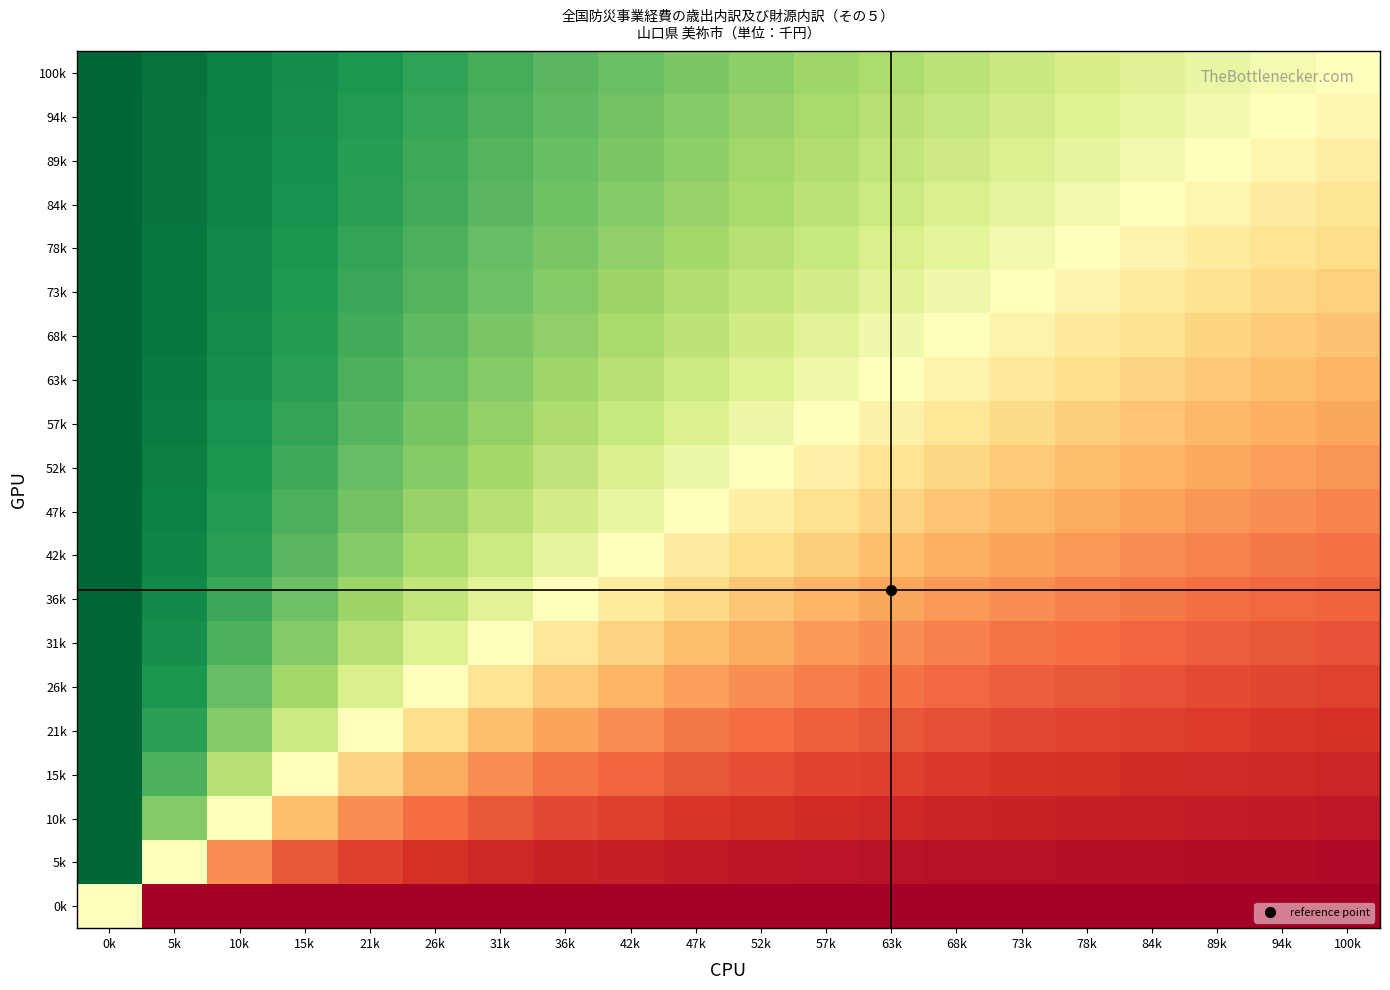

Reading left to right, extract all data points from this chart.

100k: 0k=1.0	5k=0.9	10k=0.9	15k=0.8	21k=0.8	26k=0.7	31k=0.7	36k=0.6	42k=0.6	47k=0.5	52k=0.5	57k=0.4	63k=0.4	68k=0.3	73k=0.3	78k=0.2	84k=0.2	89k=0.1	94k=0.1	100k=0.0
94k: 0k=1.0	5k=0.9	10k=0.9	15k=0.8	21k=0.8	26k=0.7	31k=0.7	36k=0.6	42k=0.6	47k=0.5	52k=0.4	57k=0.4	63k=0.3	68k=0.3	73k=0.2	78k=0.2	84k=0.1	89k=0.1	94k=0.0	100k=-0.1
89k: 0k=1.0	5k=0.9	10k=0.9	15k=0.8	21k=0.8	26k=0.7	31k=0.6	36k=0.6	42k=0.5	47k=0.5	52k=0.4	57k=0.4	63k=0.3	68k=0.2	73k=0.2	78k=0.1	84k=0.1	89k=0.0	94k=-0.1	100k=-0.1
84k: 0k=1.0	5k=0.9	10k=0.9	15k=0.8	21k=0.8	26k=0.7	31k=0.6	36k=0.6	42k=0.5	47k=0.4	52k=0.4	57k=0.3	63k=0.2	68k=0.2	73k=0.1	78k=0.1	84k=0.0	89k=-0.1	94k=-0.1	100k=-0.2
78k: 0k=1.0	5k=0.9	10k=0.9	15k=0.8	21k=0.7	26k=0.7	31k=0.6	36k=0.5	42k=0.5	47k=0.4	52k=0.3	57k=0.3	63k=0.2	68k=0.1	73k=0.1	78k=0.0	84k=-0.1	89k=-0.1	94k=-0.2	100k=-0.2
73k: 0k=1.0	5k=0.9	10k=0.9	15k=0.8	21k=0.7	26k=0.6	31k=0.6	36k=0.5	42k=0.4	47k=0.4	52k=0.3	57k=0.2	63k=0.1	68k=0.1	73k=0.0	78k=-0.1	84k=-0.1	89k=-0.2	94k=-0.2	100k=-0.3
68k: 0k=1.0	5k=0.9	10k=0.8	15k=0.8	21k=0.7	26k=0.6	31k=0.5	36k=0.5	42k=0.4	47k=0.3	52k=0.2	57k=0.2	63k=0.1	68k=0.0	73k=-0.1	78k=-0.1	84k=-0.2	89k=-0.2	94k=-0.3	100k=-0.3
63k: 0k=1.0	5k=0.9	10k=0.8	15k=0.8	21k=0.7	26k=0.6	31k=0.5	36k=0.4	42k=0.3	47k=0.2	52k=0.2	57k=0.1	63k=0.0	68k=-0.1	73k=-0.1	78k=-0.2	84k=-0.2	89k=-0.3	94k=-0.3	100k=-0.4
57k: 0k=1.0	5k=0.9	10k=0.8	15k=0.7	21k=0.6	26k=0.5	31k=0.5	36k=0.4	42k=0.3	47k=0.2	52k=0.1	57k=0.0	63k=-0.1	68k=-0.2	73k=-0.2	78k=-0.3	84k=-0.3	89k=-0.4	94k=-0.4	100k=-0.4
52k: 0k=1.0	5k=0.9	10k=0.8	15k=0.7	21k=0.6	26k=0.5	31k=0.4	36k=0.3	42k=0.2	47k=0.1	52k=0.0	57k=-0.1	63k=-0.2	68k=-0.2	73k=-0.3	78k=-0.3	84k=-0.4	89k=-0.4	94k=-0.4	100k=-0.5
47k: 0k=1.0	5k=0.9	10k=0.8	15k=0.7	21k=0.6	26k=0.4	31k=0.3	36k=0.2	42k=0.1	47k=0.0	52k=-0.1	57k=-0.2	63k=-0.2	68k=-0.3	73k=-0.4	78k=-0.4	84k=-0.4	89k=-0.5	94k=-0.5	100k=-0.5
42k: 0k=1.0	5k=0.9	10k=0.8	15k=0.6	21k=0.5	26k=0.4	31k=0.2	36k=0.1	42k=0.0	47k=-0.1	52k=-0.2	57k=-0.3	63k=-0.3	68k=-0.4	73k=-0.4	78k=-0.5	84k=-0.5	89k=-0.5	94k=-0.6	100k=-0.6
36k: 0k=1.0	5k=0.9	10k=0.7	15k=0.6	21k=0.4	26k=0.3	31k=0.1	36k=0.0	42k=-0.1	47k=-0.2	52k=-0.3	57k=-0.4	63k=-0.4	68k=-0.5	73k=-0.5	78k=-0.5	84k=-0.6	89k=-0.6	94k=-0.6	100k=-0.6
31k: 0k=1.0	5k=0.8	10k=0.7	15k=0.5	21k=0.3	26k=0.2	31k=0.0	36k=-0.1	42k=-0.2	47k=-0.3	52k=-0.4	57k=-0.5	63k=-0.5	68k=-0.5	73k=-0.6	78k=-0.6	84k=-0.6	89k=-0.6	94k=-0.7	100k=-0.7
26k: 0k=1.0	5k=0.8	10k=0.6	15k=0.4	21k=0.2	26k=0.0	31k=-0.2	36k=-0.3	42k=-0.4	47k=-0.4	52k=-0.5	57k=-0.5	63k=-0.6	68k=-0.6	73k=-0.6	78k=-0.7	84k=-0.7	89k=-0.7	94k=-0.7	100k=-0.7
21k: 0k=1.0	5k=0.8	10k=0.5	15k=0.2	21k=0.0	26k=-0.2	31k=-0.3	36k=-0.4	42k=-0.5	47k=-0.6	52k=-0.6	57k=-0.6	63k=-0.7	68k=-0.7	73k=-0.7	78k=-0.7	84k=-0.8	89k=-0.8	94k=-0.8	100k=-0.8
15k: 0k=1.0	5k=0.7	10k=0.3	15k=0.0	21k=-0.2	26k=-0.4	31k=-0.5	36k=-0.6	42k=-0.6	47k=-0.7	52k=-0.7	57k=-0.7	63k=-0.8	68k=-0.8	73k=-0.8	78k=-0.8	84k=-0.8	89k=-0.8	94k=-0.8	100k=-0.8
10k: 0k=1.0	5k=0.5	10k=0.0	15k=-0.3	21k=-0.5	26k=-0.6	31k=-0.7	36k=-0.7	42k=-0.8	47k=-0.8	52k=-0.8	57k=-0.8	63k=-0.8	68k=-0.8	73k=-0.9	78k=-0.9	84k=-0.9	89k=-0.9	94k=-0.9	100k=-0.9
5k: 0k=1.0	5k=0.0	10k=-0.5	15k=-0.7	21k=-0.8	26k=-0.8	31k=-0.8	36k=-0.9	42k=-0.9	47k=-0.9	52k=-0.9	57k=-0.9	63k=-0.9	68k=-0.9	73k=-0.9	78k=-0.9	84k=-0.9	89k=-0.9	94k=-0.9	100k=-0.9
0k: 0k=0.0	5k=-1.0	10k=-1.0	15k=-1.0	21k=-1.0	26k=-1.0	31k=-1.0	36k=-1.0	42k=-1.0	47k=-1.0	52k=-1.0	57k=-1.0	63k=-1.0	68k=-1.0	73k=-1.0	78k=-1.0	84k=-1.0	89k=-1.0	94k=-1.0	100k=-1.0